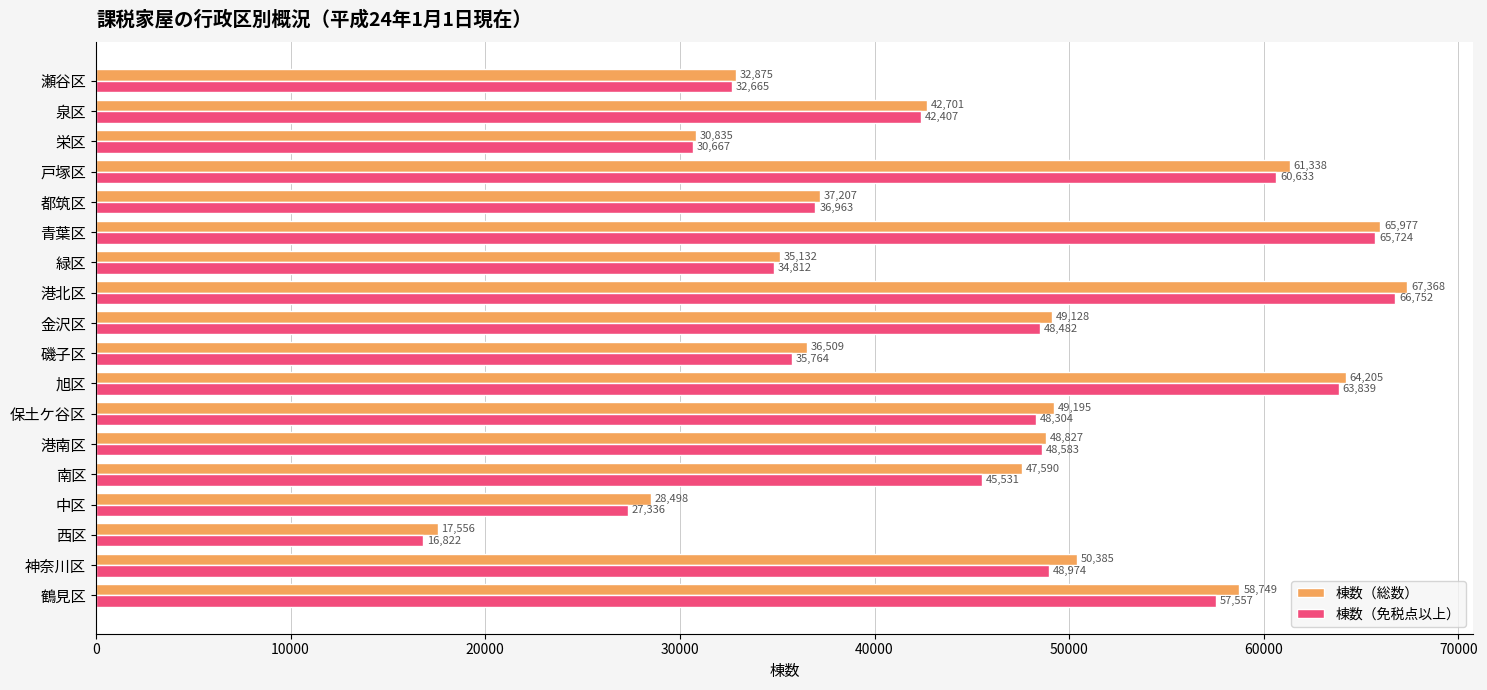

Which series changed the most between 旭区 and 磯子区?

棟数（免税点以上）